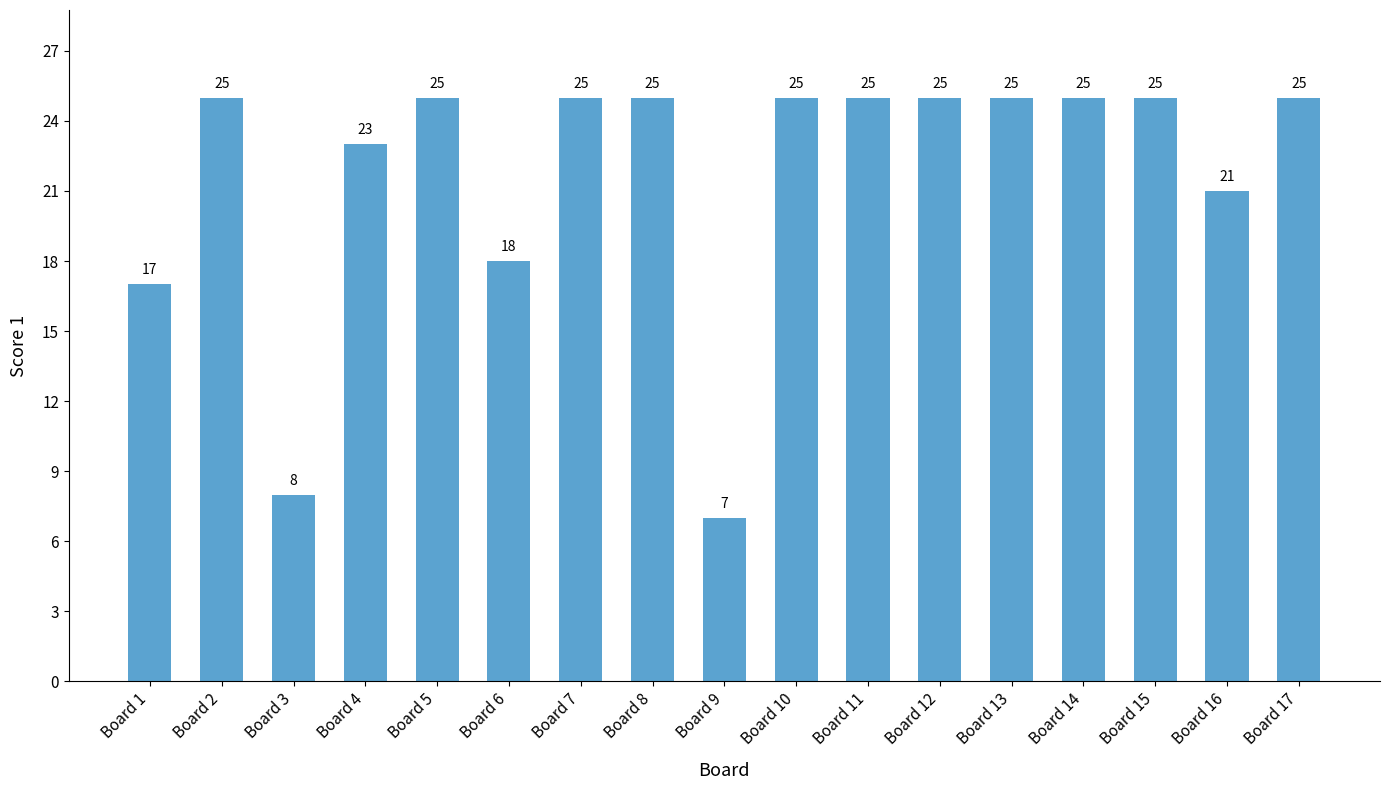

How many categories are shown in the chart?

17